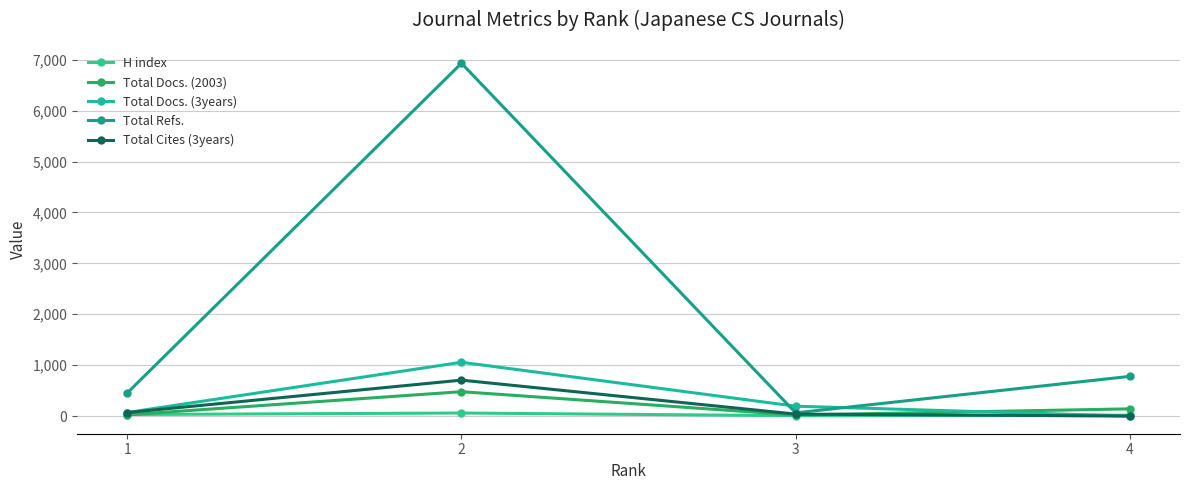

How many lines are shown in the chart?

5